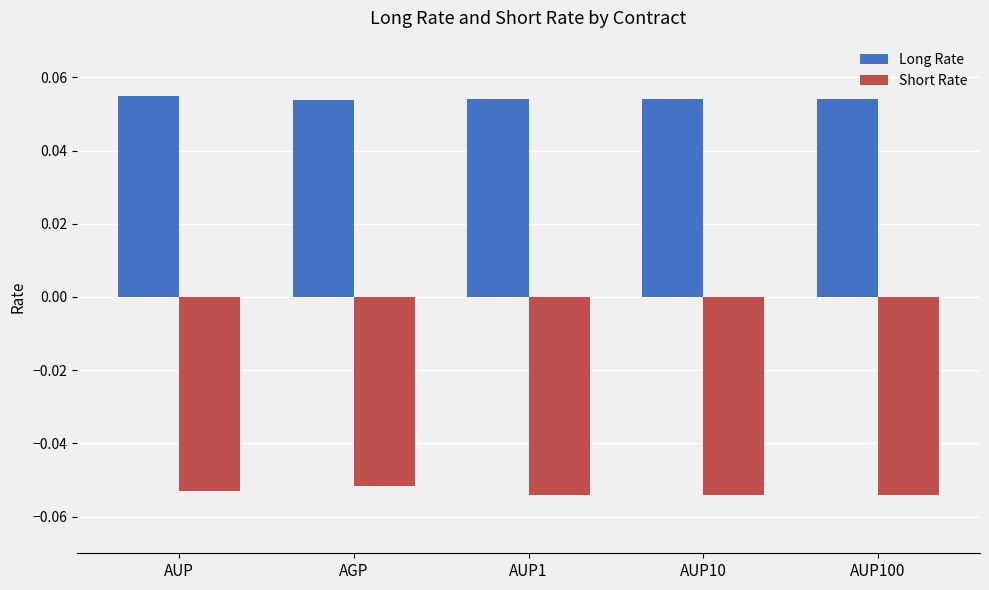

Is the value of Long Rate at AUP greater than the value of Short Rate at AGP?

Yes